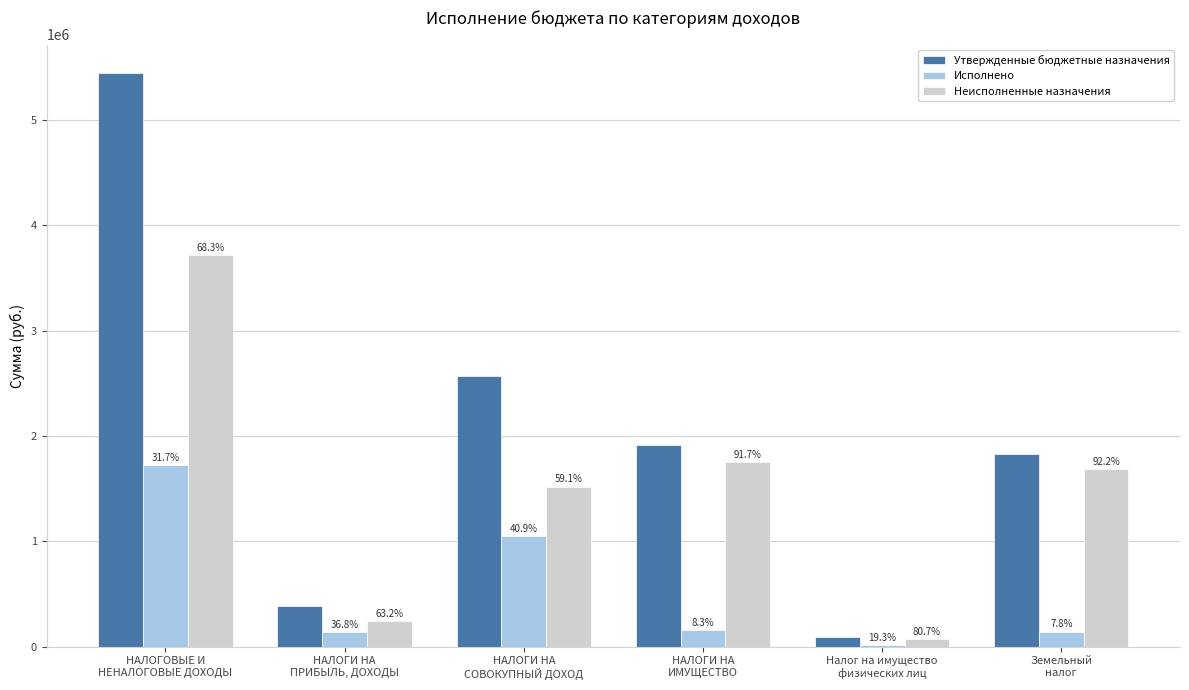

Are the bars grouped side by side (vs. stacked)?

Yes